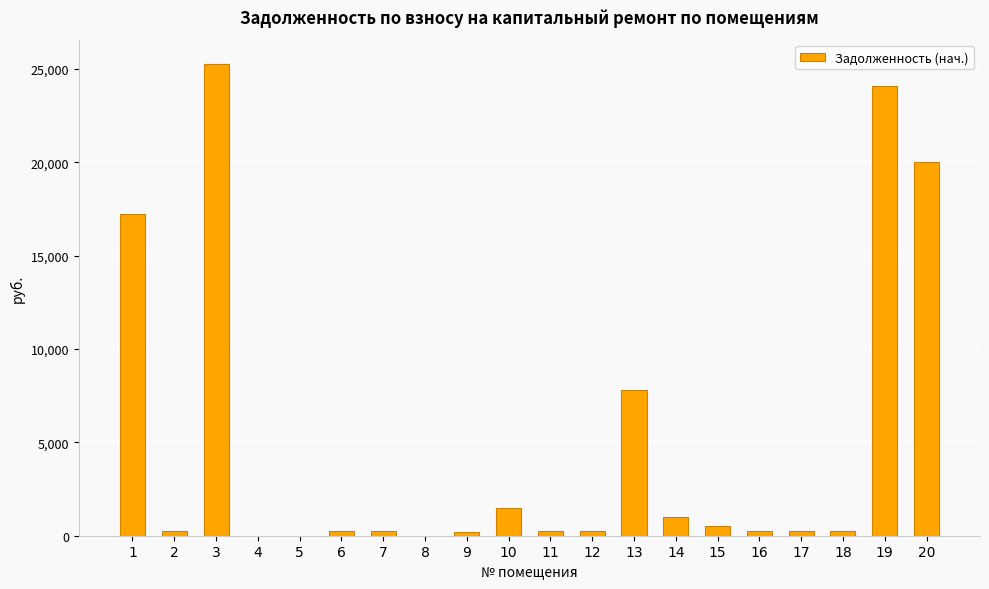

What is the greatest value displayed?

25279.2